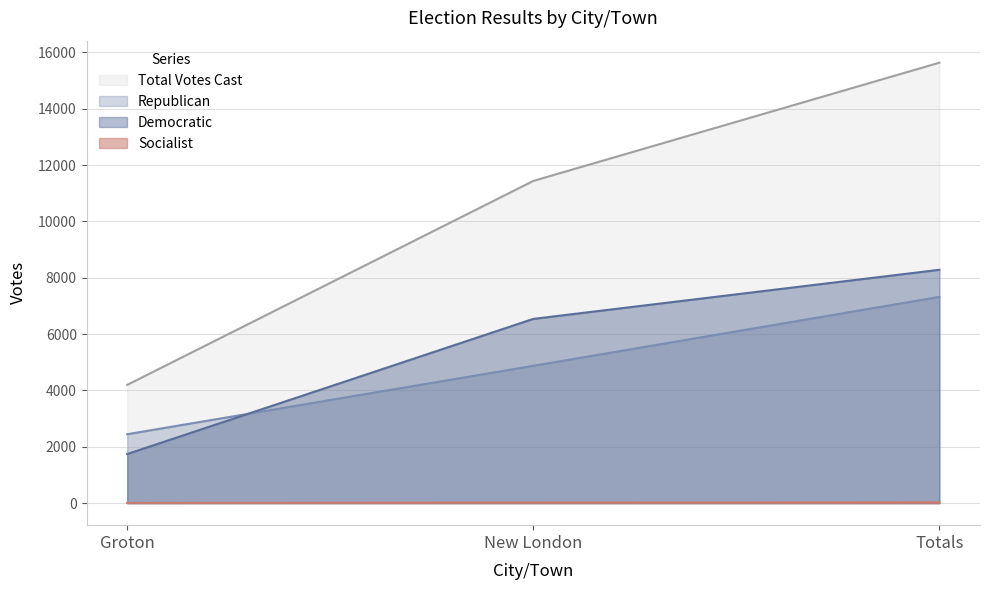

Rank the categories by Socialist value from lowest to highest.

Groton, New London, Totals